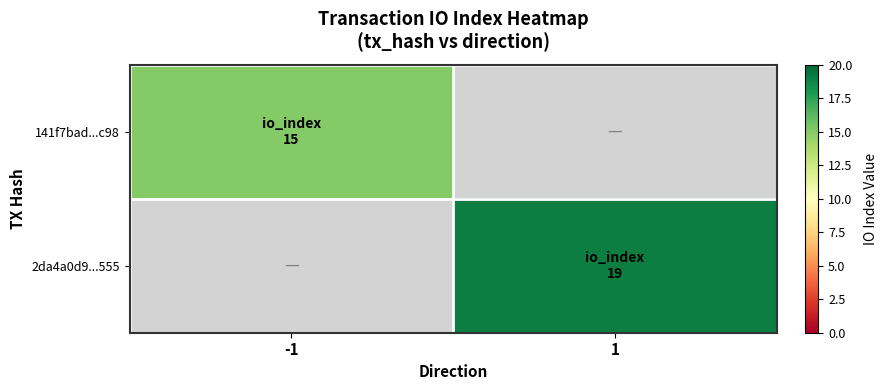

What is the greatest value displayed?

19.0